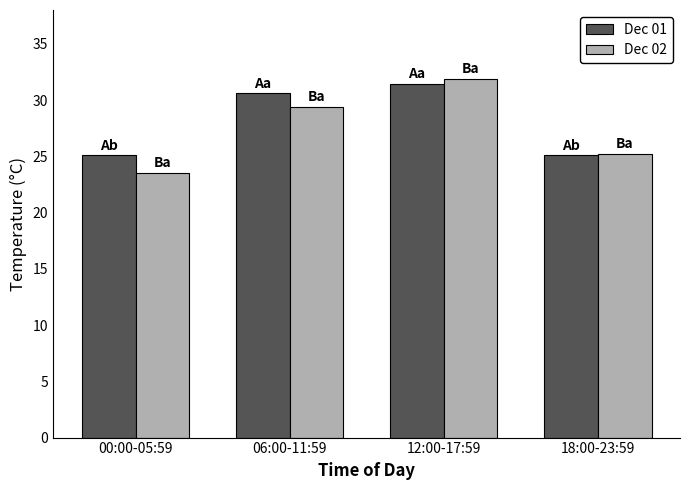

What is the spread (max minus min) of values at 00:00-05:59?

1.5